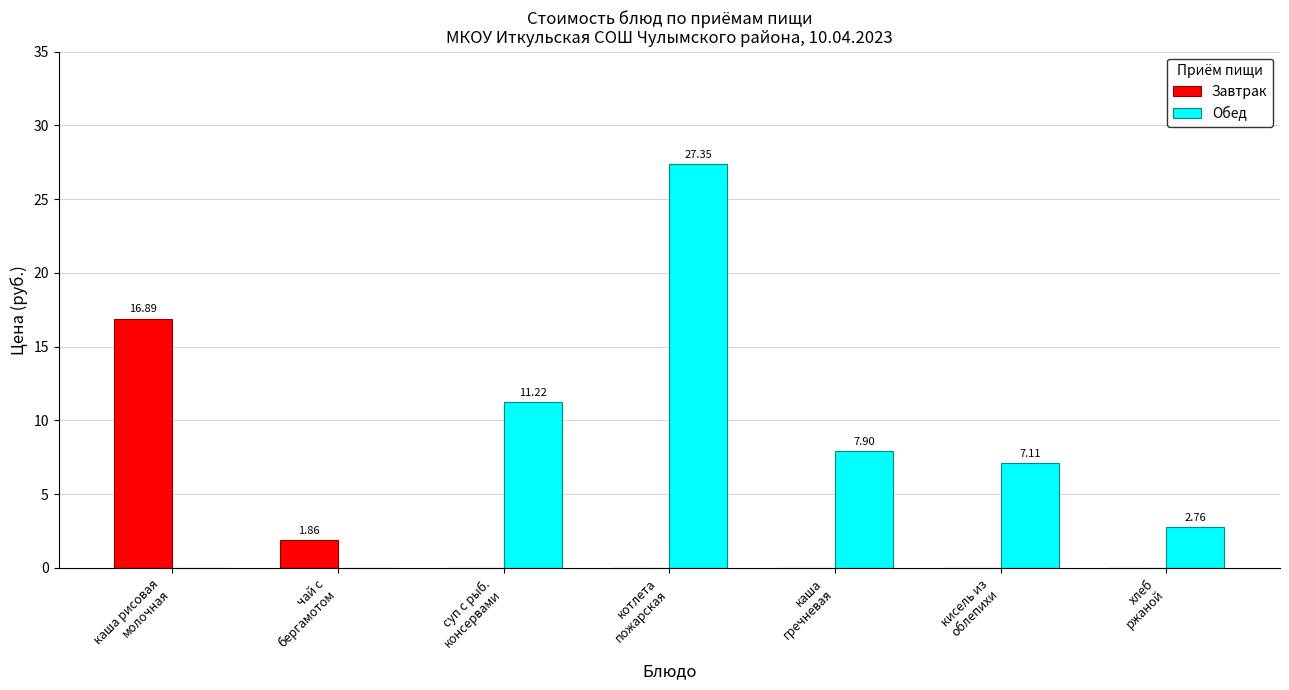

How many series are shown in this chart?

2